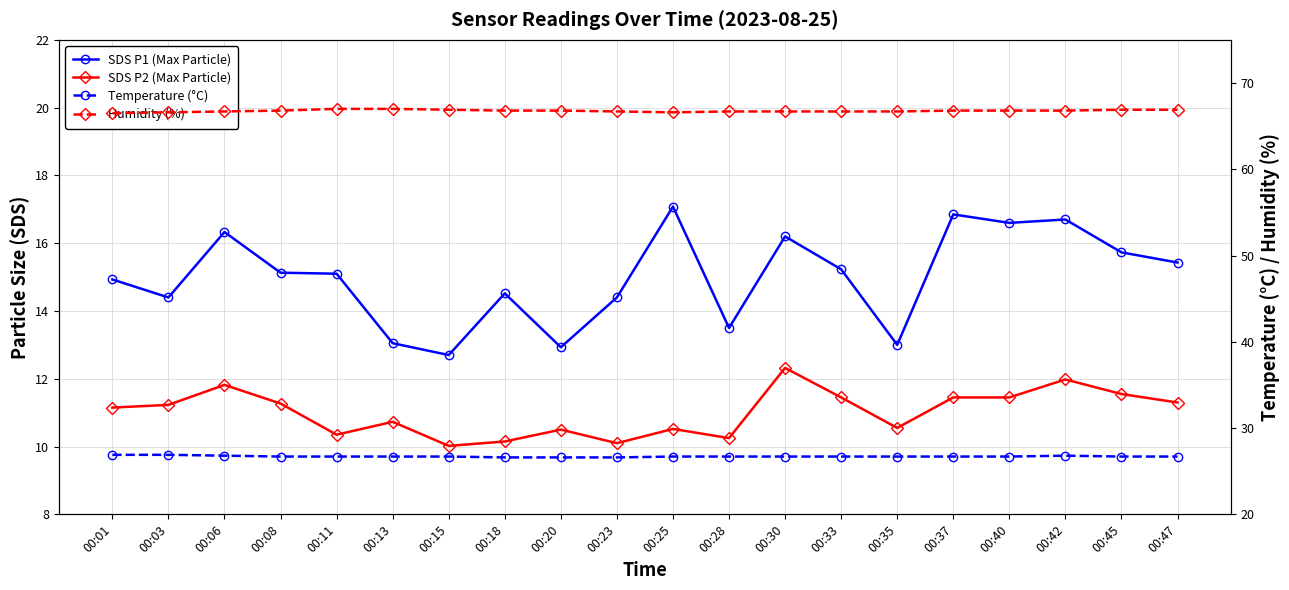

Does the chart have visible grid lines?

Yes